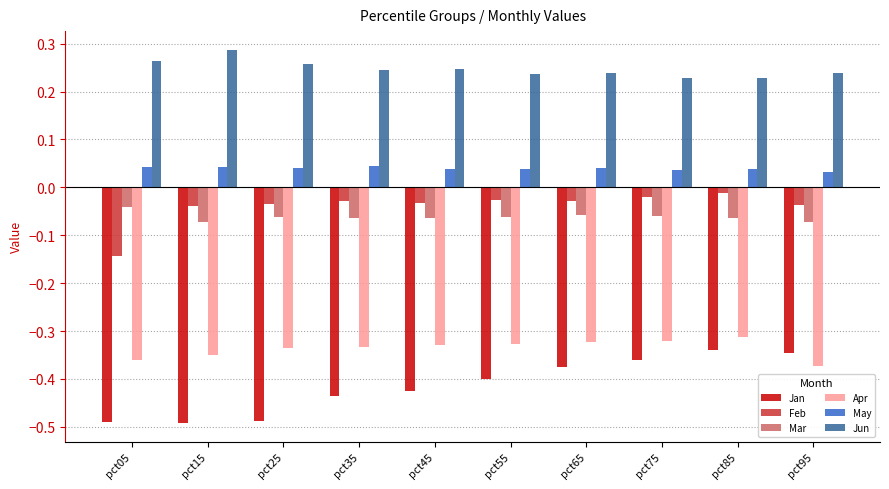

How many Jun values are between 0 and 1?

10